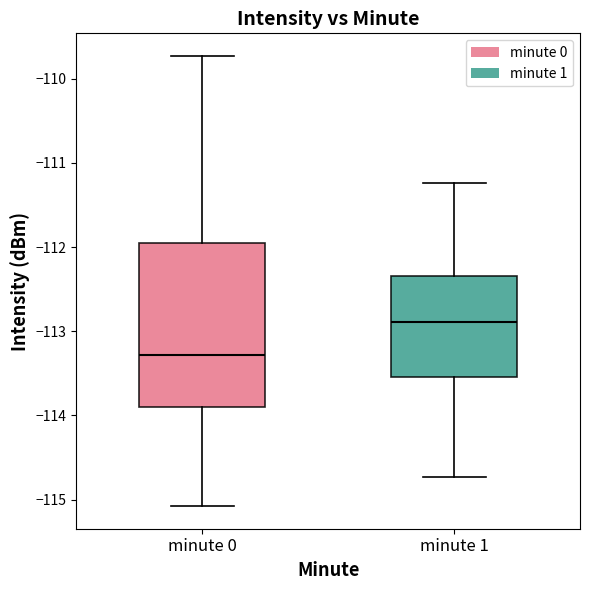

Reading left to right, transcribe this box plot: for each box, give where its median line is, the range the box spans, and where its two whiskers end, as read against the y-axis. The values are not printed on the chart, so give them approximately, as read against the axis.

minute 0: median -113.3, box -113.9 to -111.9, whiskers -115.1 to -109.7
minute 1: median -112.9, box -113.5 to -112.3, whiskers -114.7 to -111.2